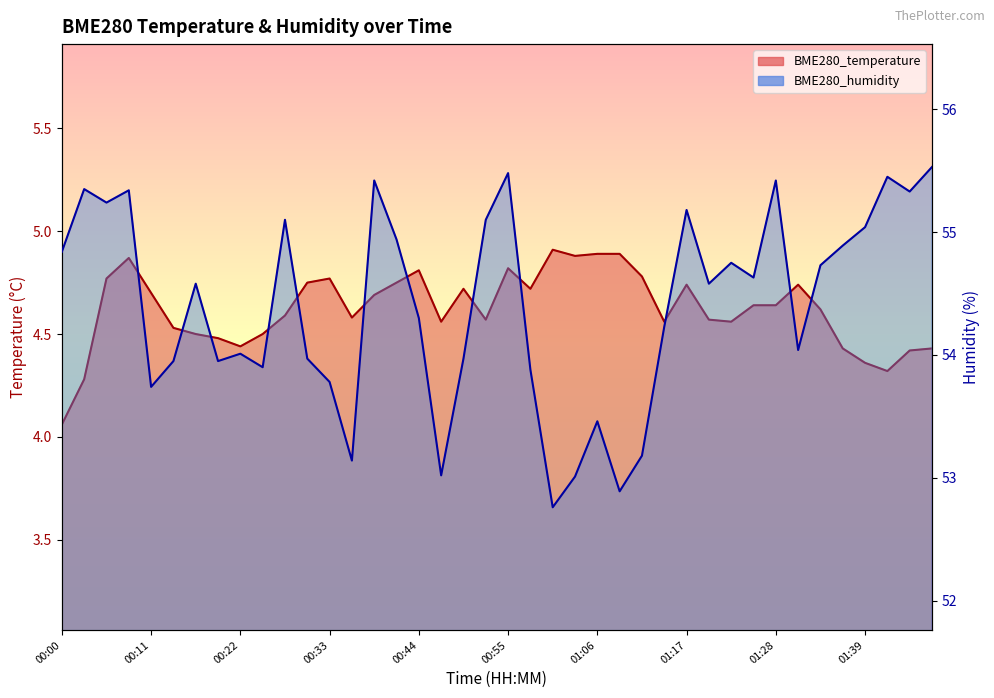

List the series in order of their overall mean, highest first.

BME280_humidity, BME280_temperature